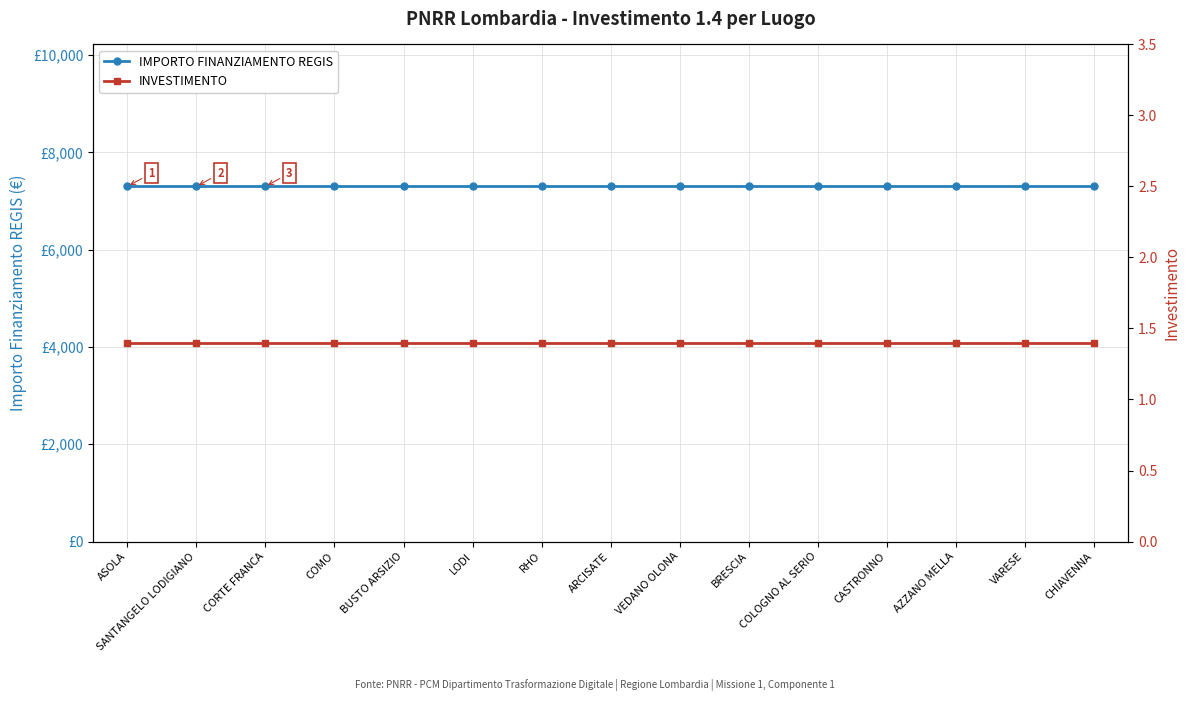

Which series has the largest total across all categories?

IMPORTO FINANZIAMENTO REGIS